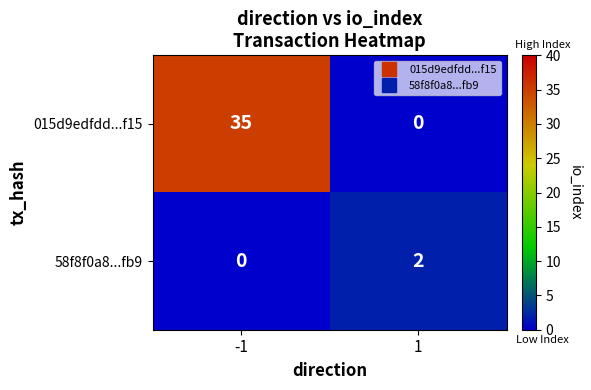

How many values in 58f8f0a8...fb9 are above zero?

1